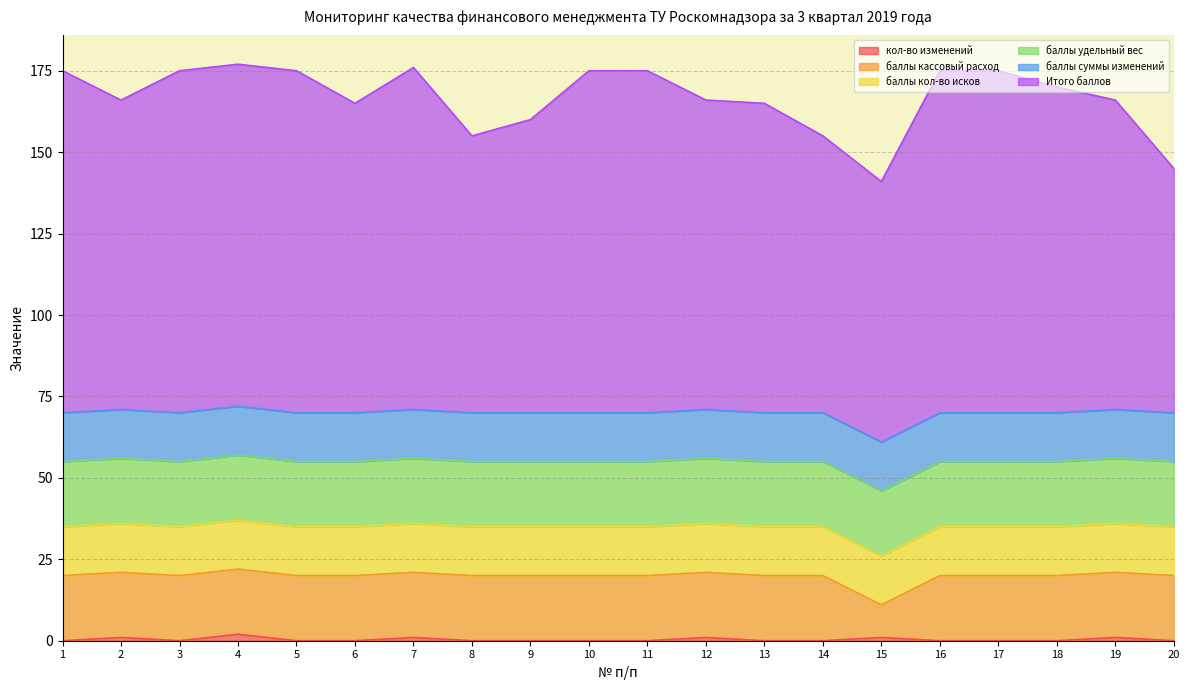

True or false: баллы суммы изменений and баллы кол-во исков intersect in this chart.

False